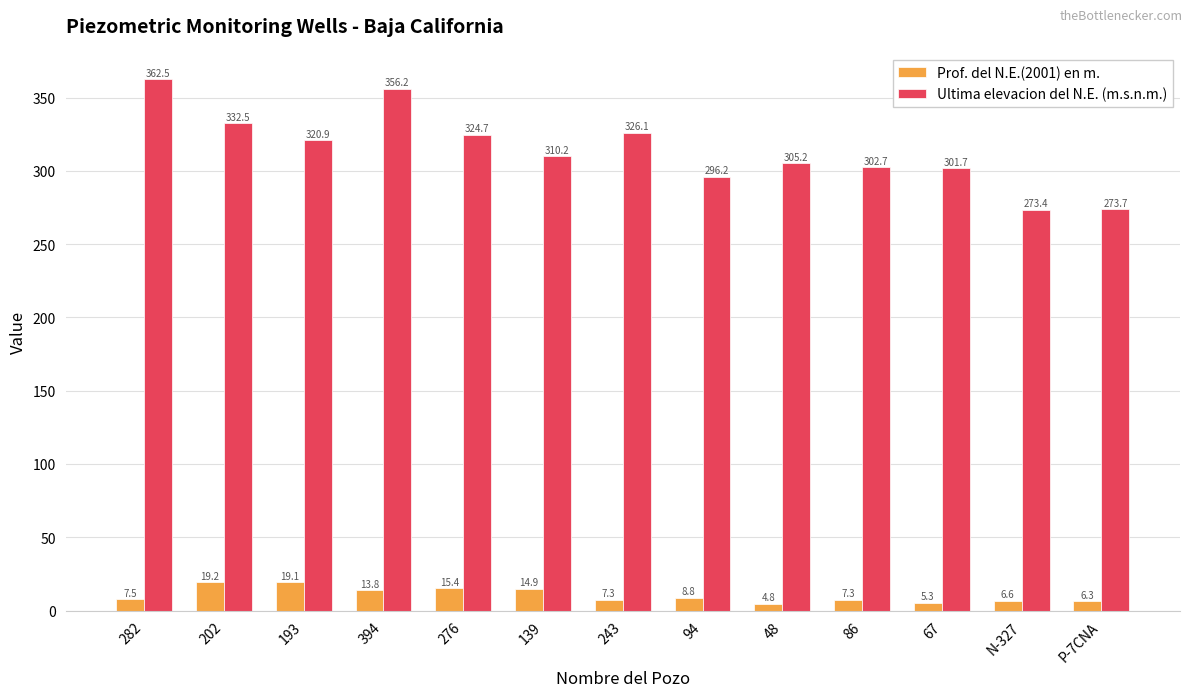

At N-327, list the series in order from largest to smallest.

Ultima elevacion del N.E. (m.s.n.m.), Prof. del N.E.(2001) en m.